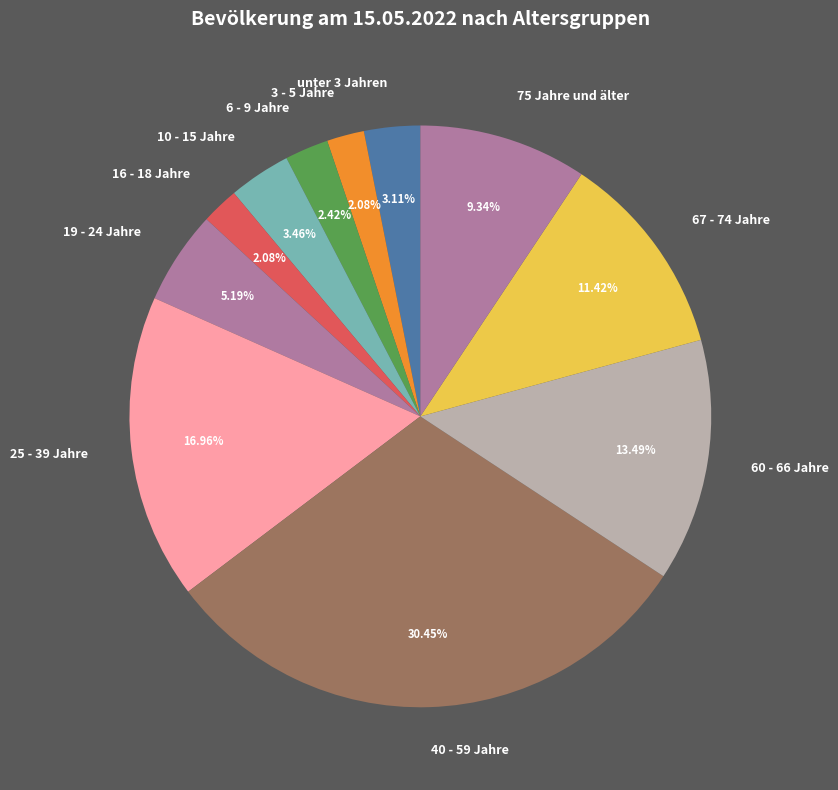

Is the sum of 60 - 66 Jahre and 67 - 74 Jahre greater than half?

No